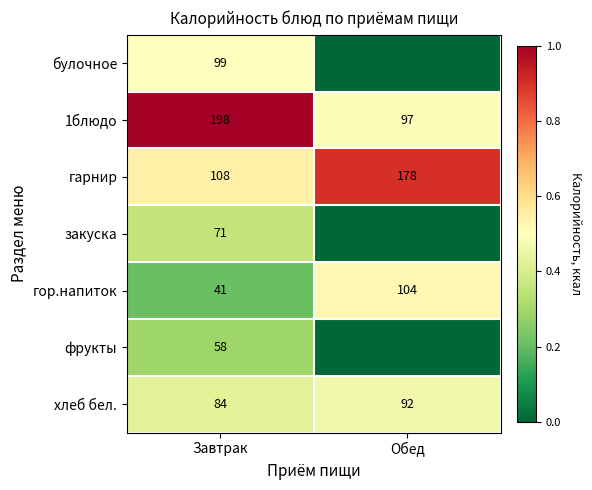

Read the гарнир value at Завтрак, to the nearest 5.

110